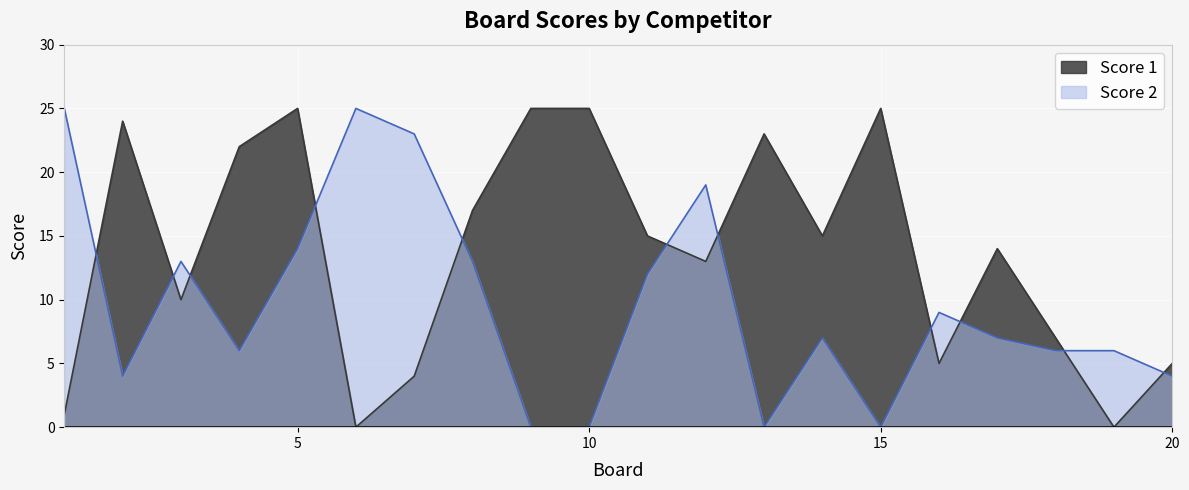

How many lines are shown in the chart?

2